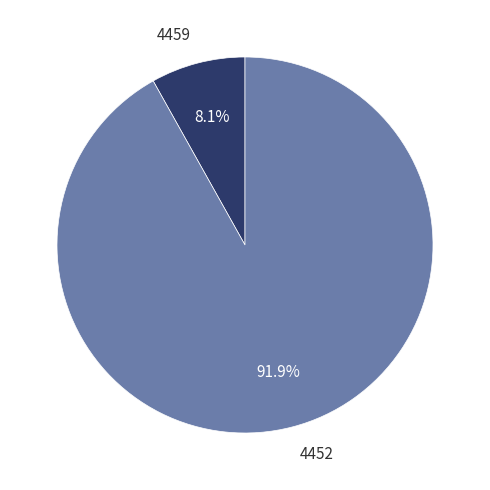

To the nearest percent, what percentage of the pie is 4459?

8%